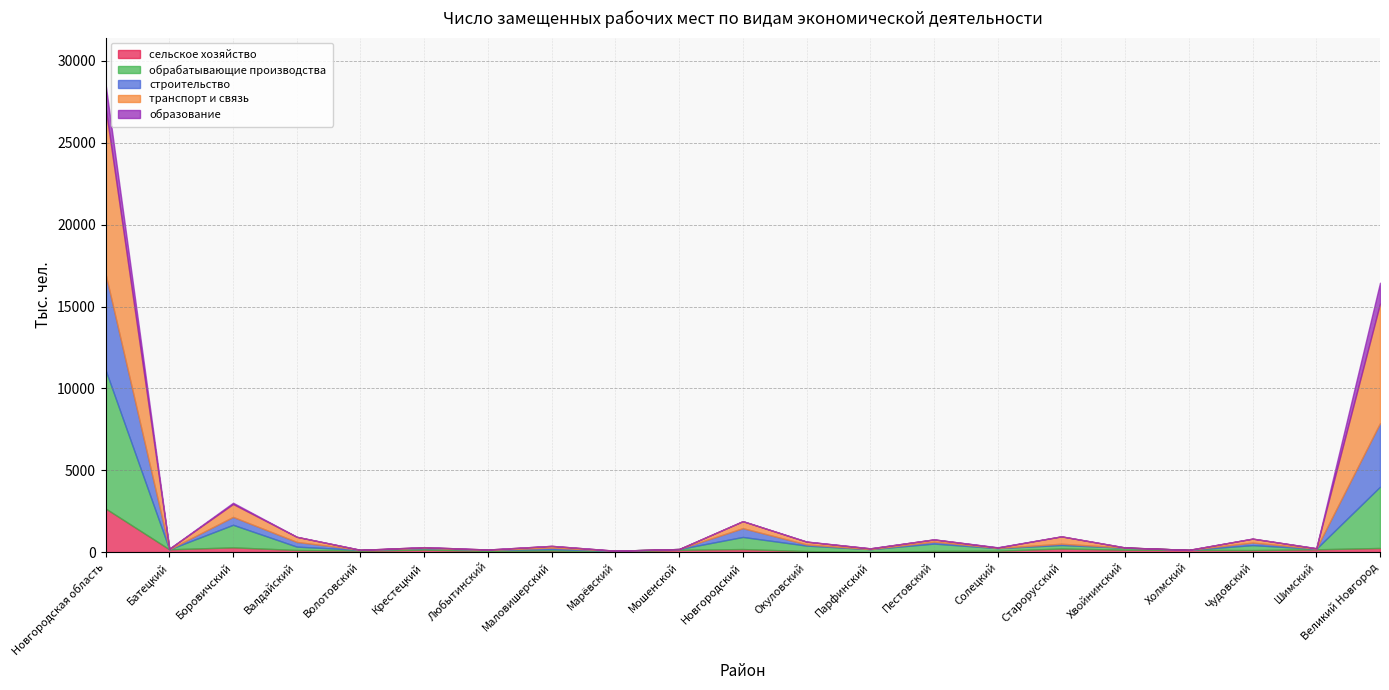

How many positive values does the транспорт и связь series have?

18